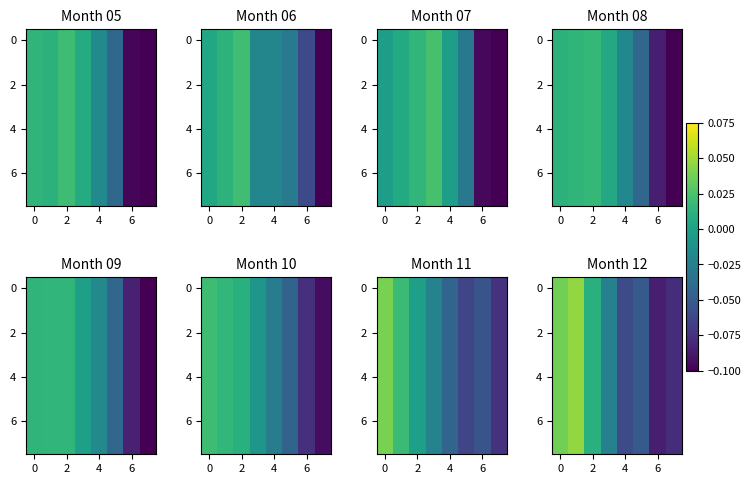

What is the difference between the maximum and minimum values in the row_6 series?

0.1